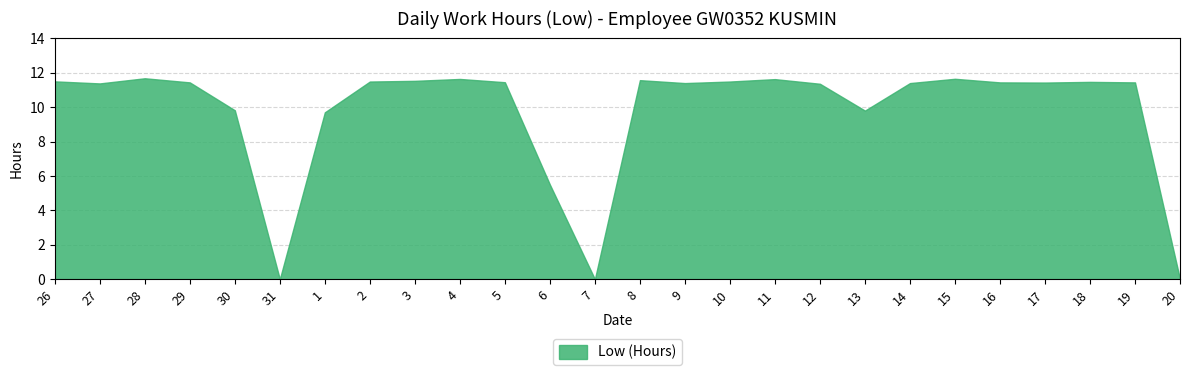

What is the label of the 25th point from the left?

19